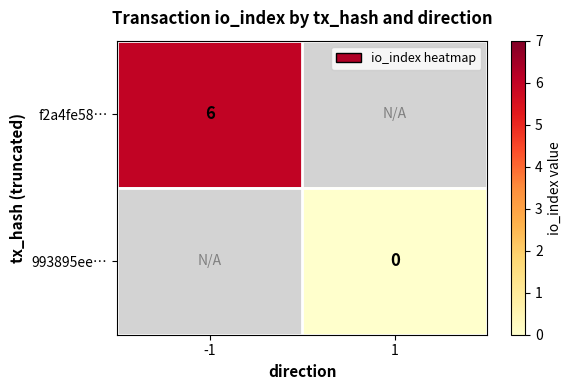

List the series in order of their peak value, highest first.

f2a4fe58…, 993895ee…